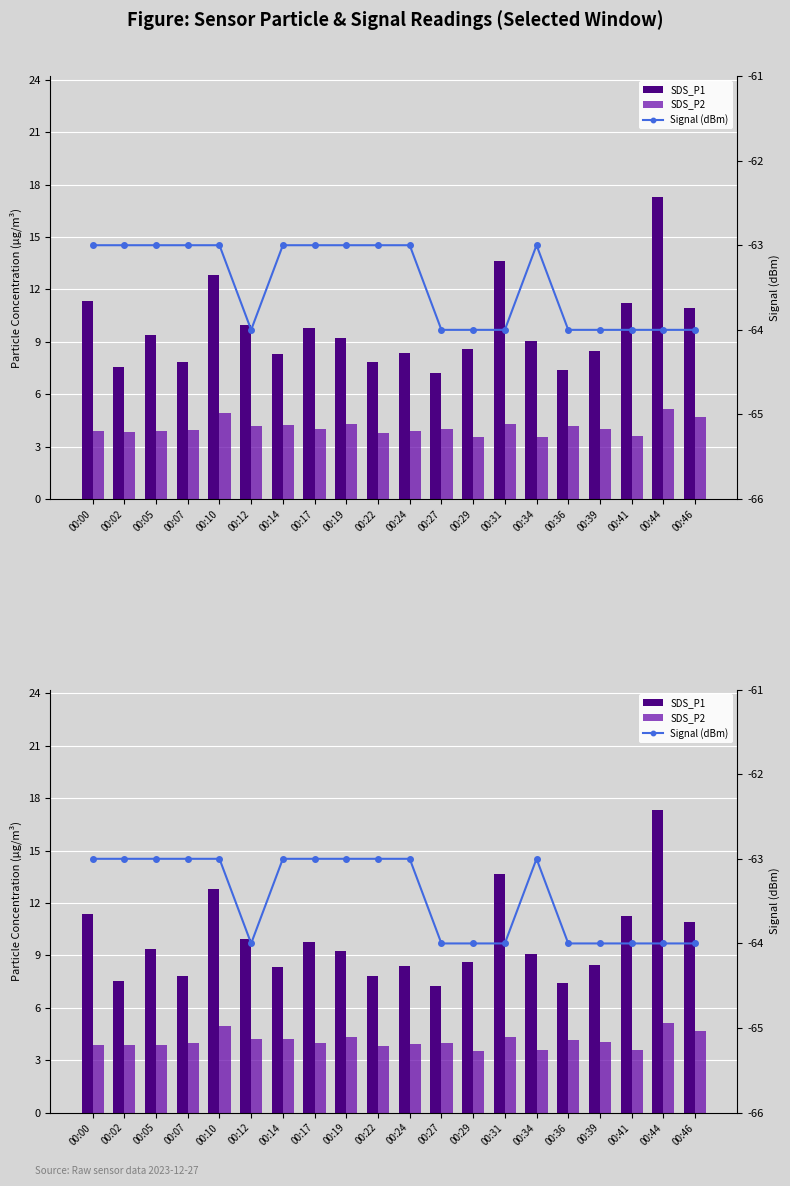

How many values in the SDS_P2 series are below 4?

9